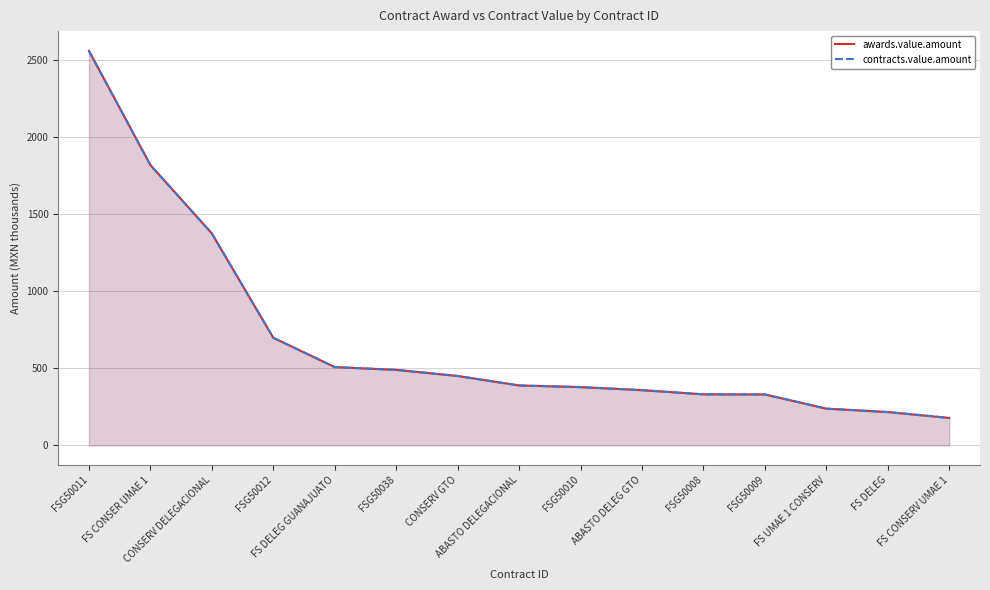

Where is awards.value.amount nearest to the value 1369?

CONSERV DELEGACIONAL